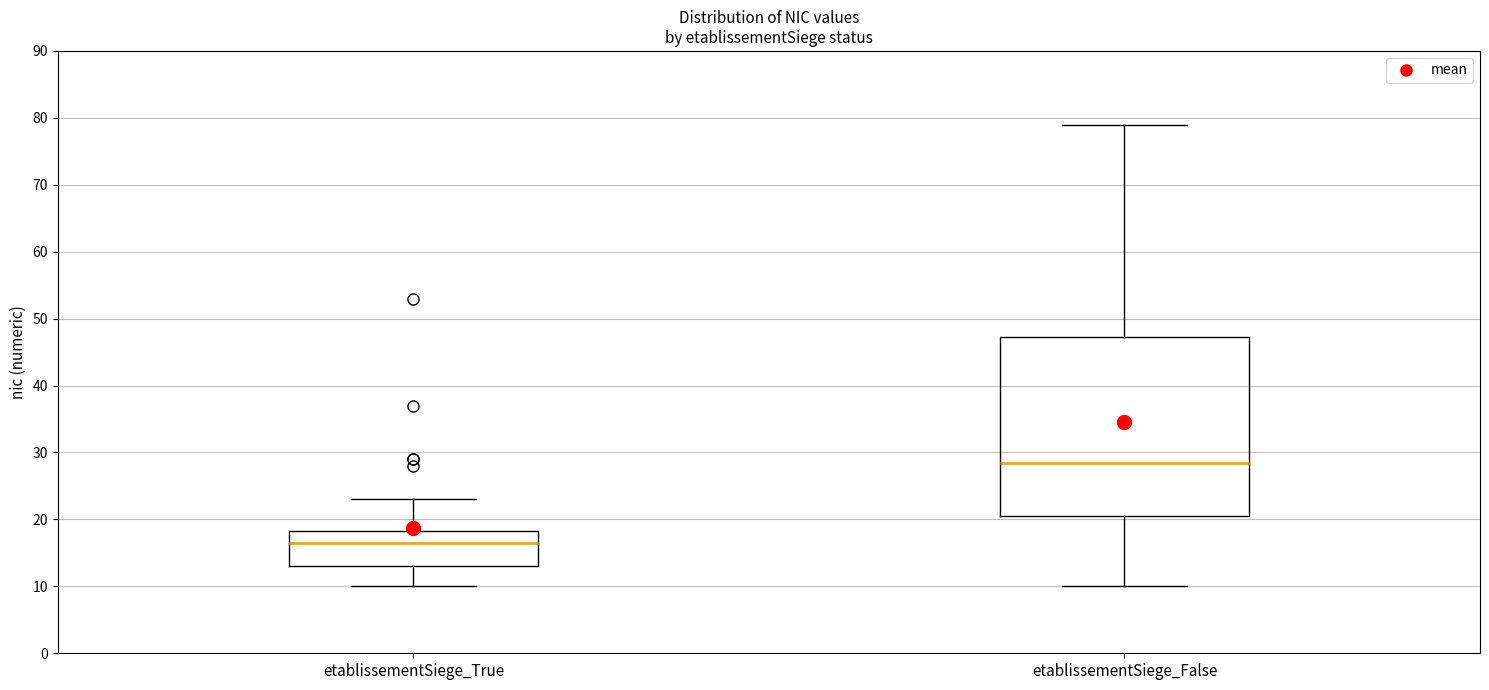

Reading left to right, transcribe this box plot: for each box, give where its median line is, the range the box spans, and where its two whiskers end, as read against the y-axis. The values are not printed on the chart, so give them approximately, as read against the axis.

etablissementSiege_True: median 17, box 13 to 18, whiskers 10 to 23
etablissementSiege_False: median 29, box 21 to 47, whiskers 10 to 79